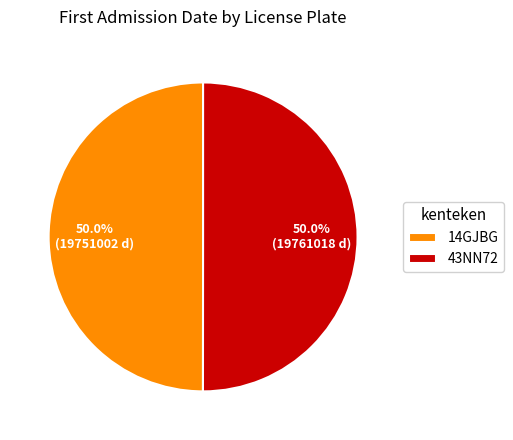

Is it true that 14GJBG is 50% of the pie?

True